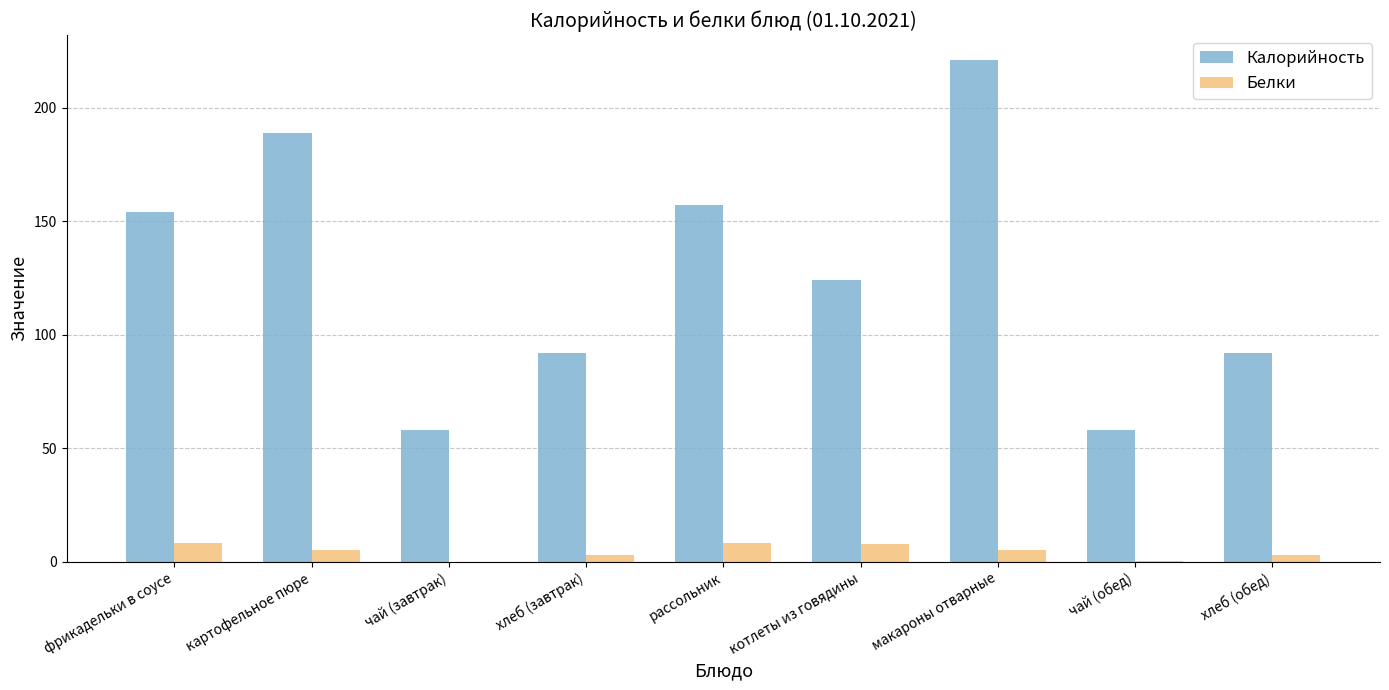

Which series has the largest total across all categories?

Калорийность